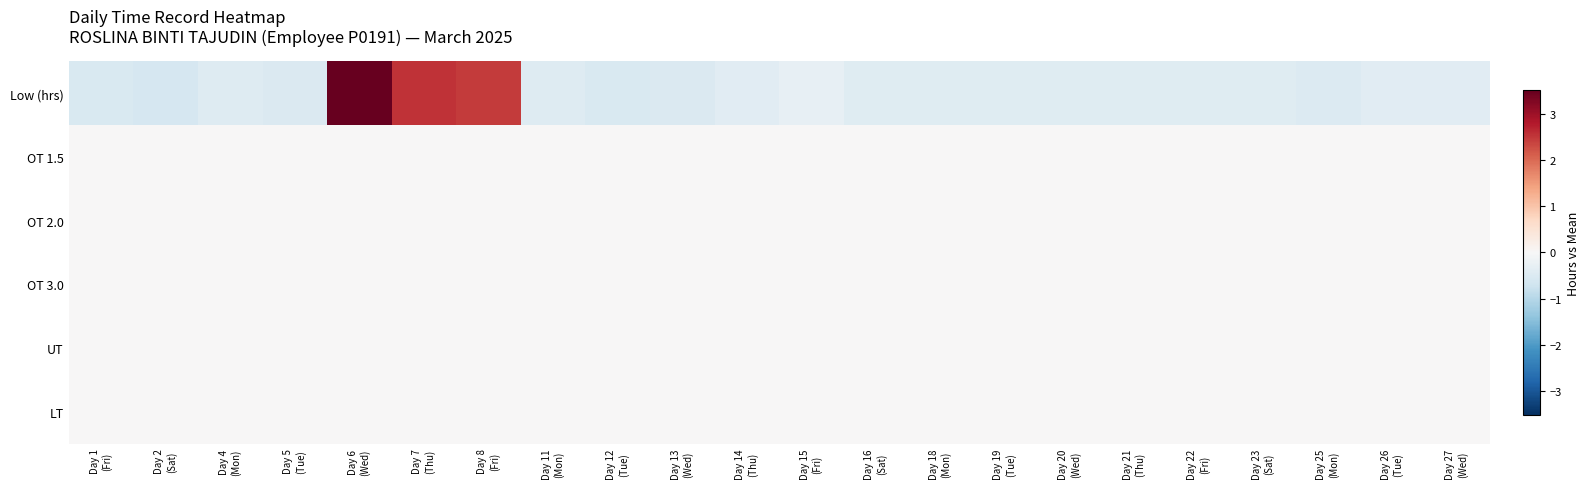

Reading left to right, extract all data points from this chart.

Low (hrs): Day 1
(Fri)=-0.5	Day 2
(Sat)=-0.6	Day 4
(Mon)=-0.5	Day 5
(Tue)=-0.5	Day 6
(Wed)=3.5	Day 7
(Thu)=2.5	Day 8
(Fri)=2.5	Day 11
(Mon)=-0.5	Day 12
(Tue)=-0.5	Day 13
(Wed)=-0.5	Day 14
(Thu)=-0.4	Day 15
(Fri)=-0.3	Day 16
(Sat)=-0.4	Day 18
(Mon)=-0.4	Day 19
(Tue)=-0.4	Day 20
(Wed)=-0.4	Day 21
(Thu)=-0.4	Day 22
(Fri)=-0.4	Day 23
(Sat)=-0.4	Day 25
(Mon)=-0.5	Day 26
(Tue)=-0.4	Day 27
(Wed)=-0.4
OT 1.5: Day 1
(Fri)=0.0	Day 2
(Sat)=0.0	Day 4
(Mon)=0.0	Day 5
(Tue)=0.0	Day 6
(Wed)=0.0	Day 7
(Thu)=0.0	Day 8
(Fri)=0.0	Day 11
(Mon)=0.0	Day 12
(Tue)=0.0	Day 13
(Wed)=0.0	Day 14
(Thu)=0.0	Day 15
(Fri)=0.0	Day 16
(Sat)=0.0	Day 18
(Mon)=0.0	Day 19
(Tue)=0.0	Day 20
(Wed)=0.0	Day 21
(Thu)=0.0	Day 22
(Fri)=0.0	Day 23
(Sat)=0.0	Day 25
(Mon)=0.0	Day 26
(Tue)=0.0	Day 27
(Wed)=0.0
OT 2.0: Day 1
(Fri)=0.0	Day 2
(Sat)=0.0	Day 4
(Mon)=0.0	Day 5
(Tue)=0.0	Day 6
(Wed)=0.0	Day 7
(Thu)=0.0	Day 8
(Fri)=0.0	Day 11
(Mon)=0.0	Day 12
(Tue)=0.0	Day 13
(Wed)=0.0	Day 14
(Thu)=0.0	Day 15
(Fri)=0.0	Day 16
(Sat)=0.0	Day 18
(Mon)=0.0	Day 19
(Tue)=0.0	Day 20
(Wed)=0.0	Day 21
(Thu)=0.0	Day 22
(Fri)=0.0	Day 23
(Sat)=0.0	Day 25
(Mon)=0.0	Day 26
(Tue)=0.0	Day 27
(Wed)=0.0
OT 3.0: Day 1
(Fri)=0.0	Day 2
(Sat)=0.0	Day 4
(Mon)=0.0	Day 5
(Tue)=0.0	Day 6
(Wed)=0.0	Day 7
(Thu)=0.0	Day 8
(Fri)=0.0	Day 11
(Mon)=0.0	Day 12
(Tue)=0.0	Day 13
(Wed)=0.0	Day 14
(Thu)=0.0	Day 15
(Fri)=0.0	Day 16
(Sat)=0.0	Day 18
(Mon)=0.0	Day 19
(Tue)=0.0	Day 20
(Wed)=0.0	Day 21
(Thu)=0.0	Day 22
(Fri)=0.0	Day 23
(Sat)=0.0	Day 25
(Mon)=0.0	Day 26
(Tue)=0.0	Day 27
(Wed)=0.0
UT: Day 1
(Fri)=0.0	Day 2
(Sat)=0.0	Day 4
(Mon)=0.0	Day 5
(Tue)=0.0	Day 6
(Wed)=0.0	Day 7
(Thu)=0.0	Day 8
(Fri)=0.0	Day 11
(Mon)=0.0	Day 12
(Tue)=0.0	Day 13
(Wed)=0.0	Day 14
(Thu)=0.0	Day 15
(Fri)=0.0	Day 16
(Sat)=0.0	Day 18
(Mon)=0.0	Day 19
(Tue)=0.0	Day 20
(Wed)=0.0	Day 21
(Thu)=0.0	Day 22
(Fri)=0.0	Day 23
(Sat)=0.0	Day 25
(Mon)=0.0	Day 26
(Tue)=0.0	Day 27
(Wed)=0.0
LT: Day 1
(Fri)=0.0	Day 2
(Sat)=0.0	Day 4
(Mon)=0.0	Day 5
(Tue)=0.0	Day 6
(Wed)=0.0	Day 7
(Thu)=0.0	Day 8
(Fri)=0.0	Day 11
(Mon)=0.0	Day 12
(Tue)=0.0	Day 13
(Wed)=0.0	Day 14
(Thu)=0.0	Day 15
(Fri)=0.0	Day 16
(Sat)=0.0	Day 18
(Mon)=0.0	Day 19
(Tue)=0.0	Day 20
(Wed)=0.0	Day 21
(Thu)=0.0	Day 22
(Fri)=0.0	Day 23
(Sat)=0.0	Day 25
(Mon)=0.0	Day 26
(Tue)=0.0	Day 27
(Wed)=0.0